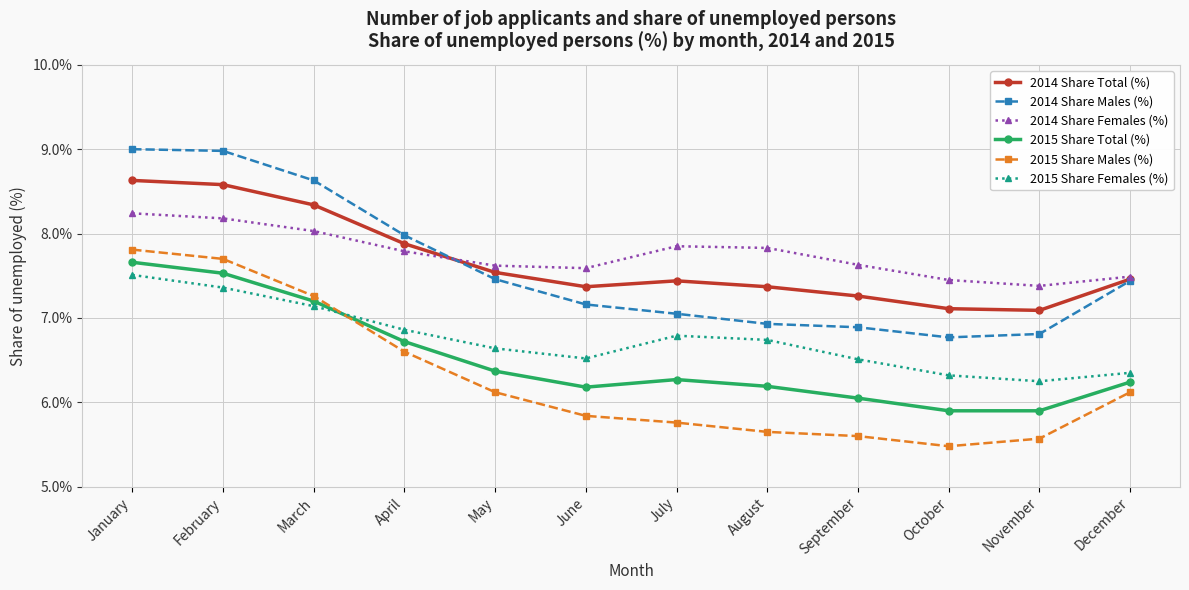

How many lines are shown in the chart?

6